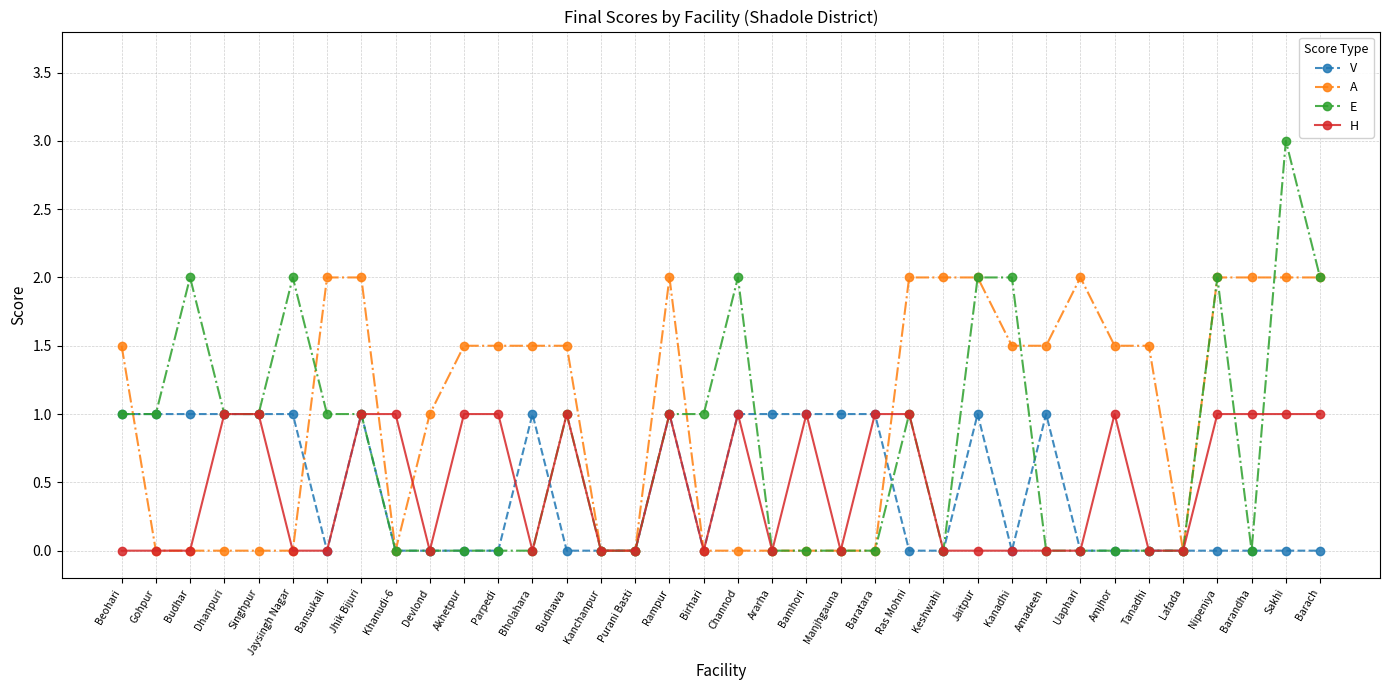

Reading left to right, what are all the values shown in this chart?

V: 1.0	1.0	1.0	1.0	1.0	1.0	0.0	1.0	0.0	0.0	0.0	0.0	1.0	0.0	0.0	0.0	1.0	0.0	1.0	1.0	1.0	1.0	1.0	0.0	0.0	1.0	0.0	1.0	0.0	0.0	0.0	0.0	0.0	0.0	0.0	0.0
A: 1.5	0.0	0.0	0.0	0.0	0.0	2.0	2.0	0.0	1.0	1.5	1.5	1.5	1.5	0.0	0.0	2.0	0.0	0.0	0.0	0.0	0.0	0.0	2.0	2.0	2.0	1.5	1.5	2.0	1.5	1.5	0.0	2.0	2.0	2.0	2.0
E: 1.0	1.0	2.0	1.0	1.0	2.0	1.0	1.0	0.0	0.0	0.0	0.0	0.0	1.0	0.0	0.0	1.0	1.0	2.0	0.0	0.0	0.0	0.0	1.0	0.0	2.0	2.0	0.0	0.0	0.0	0.0	0.0	2.0	0.0	3.0	2.0
H: 0.0	0.0	0.0	1.0	1.0	0.0	0.0	1.0	1.0	0.0	1.0	1.0	0.0	1.0	0.0	0.0	1.0	0.0	1.0	0.0	1.0	0.0	1.0	1.0	0.0	0.0	0.0	0.0	0.0	1.0	0.0	0.0	1.0	1.0	1.0	1.0